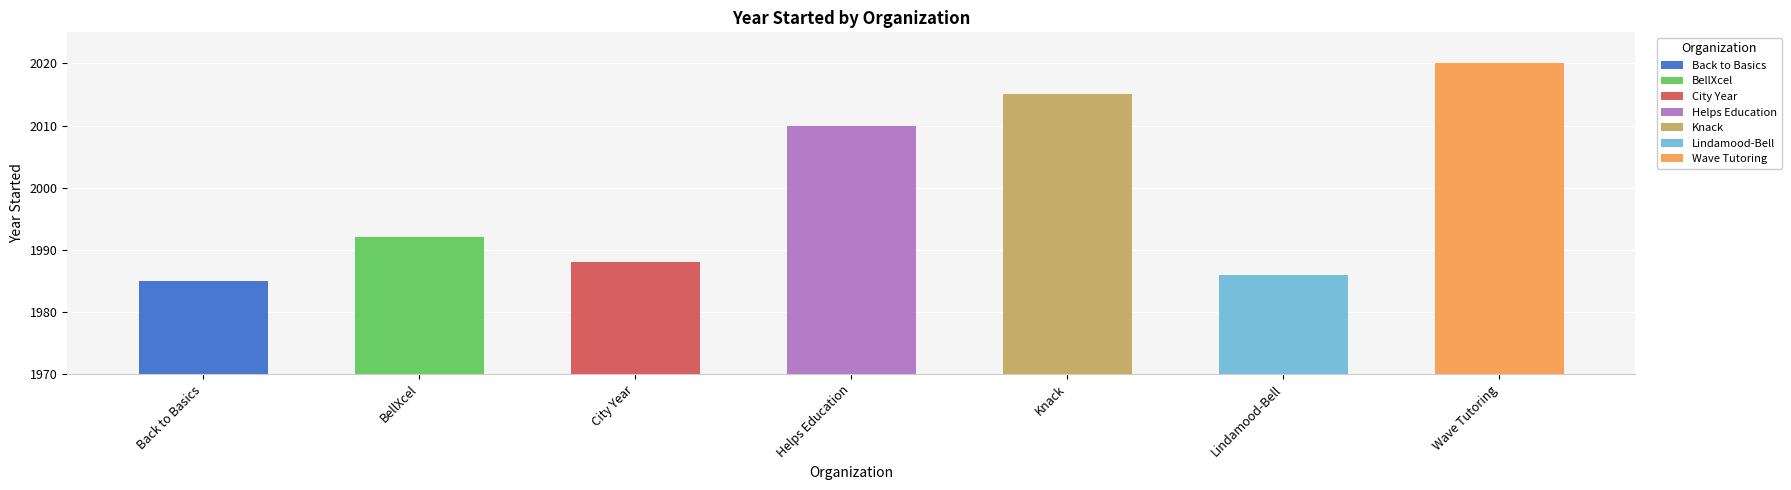

What is the change in value from Back to Basics to Knack?

+30